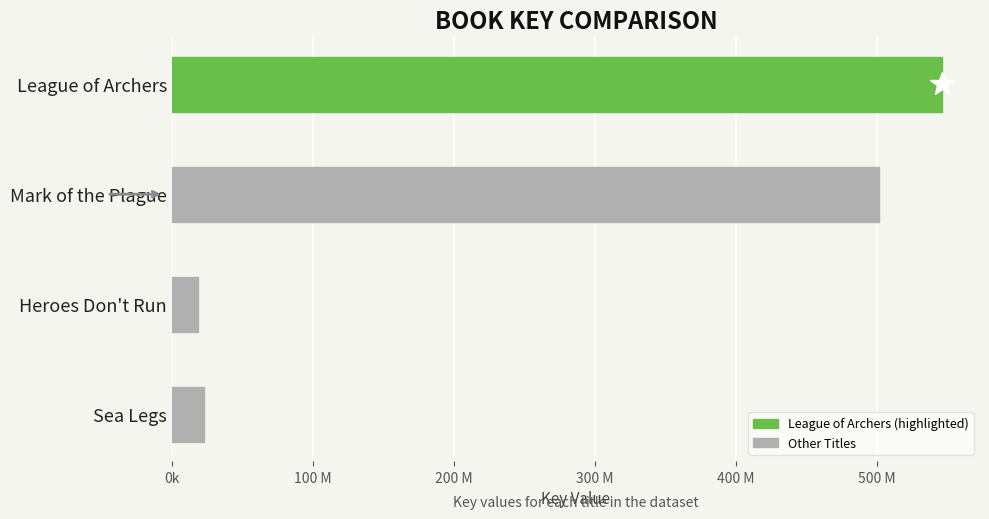

Does the chart contain any negative values?

No